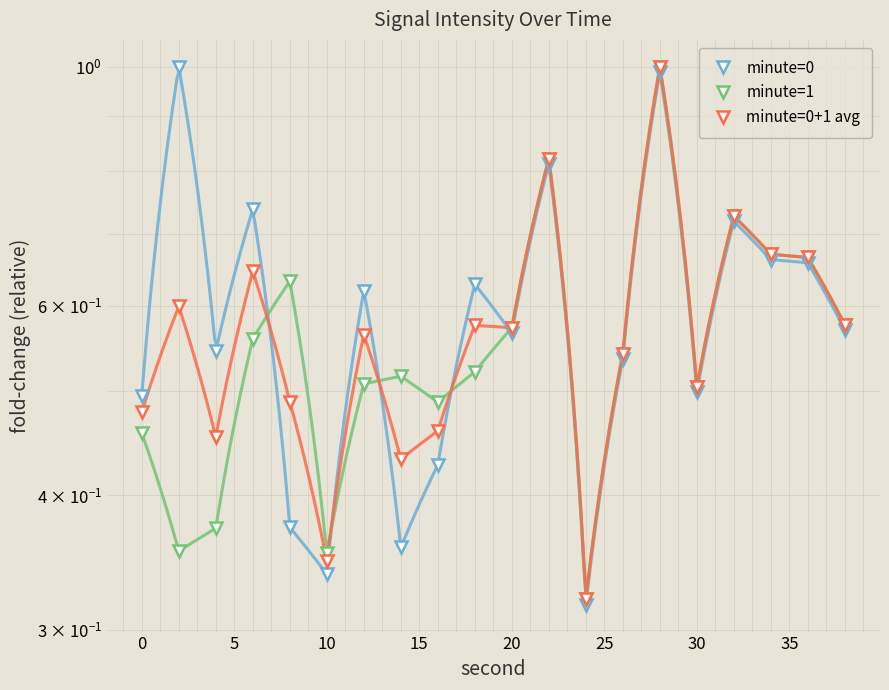

Reading left to right, extract all data points from this chart.

minute=0: 0.5	1.0	0.5	0.7	0.4	0.3	0.6	0.4	0.4	0.6	0.6	0.8	0.3	0.5	1.0	0.5	0.7	0.7	0.7	0.6
minute=1: 0.5	0.4	0.4	0.6	0.6	0.4	0.5	0.5	0.5	0.5	0.6	0.8	0.3	0.5	1.0	0.5	0.7	0.7	0.7	0.6
minute=0+1 avg: 0.5	0.6	0.5	0.6	0.5	0.3	0.6	0.4	0.5	0.6	0.6	0.8	0.3	0.5	1.0	0.5	0.7	0.7	0.7	0.6